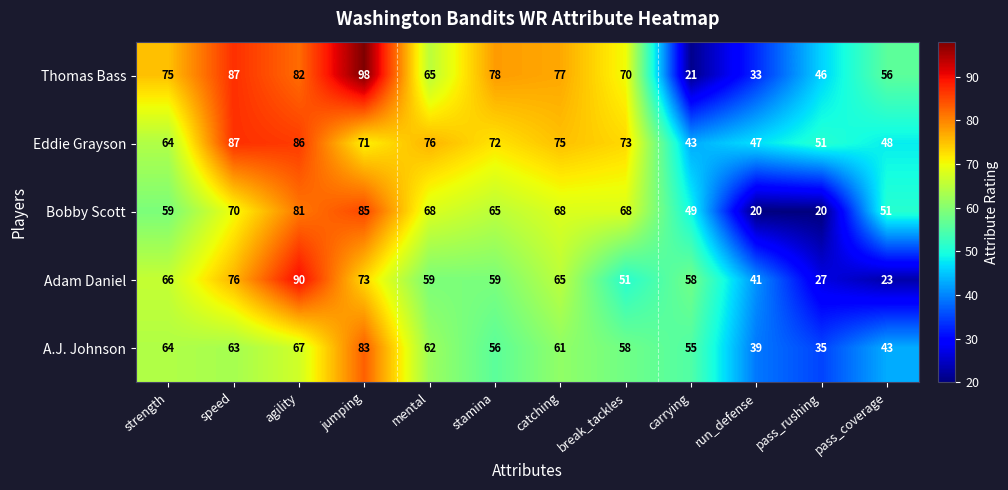

At run_defense, list the series in order from largest to smallest.

Eddie Grayson, Adam Daniel, A.J. Johnson, Thomas Bass, Bobby Scott